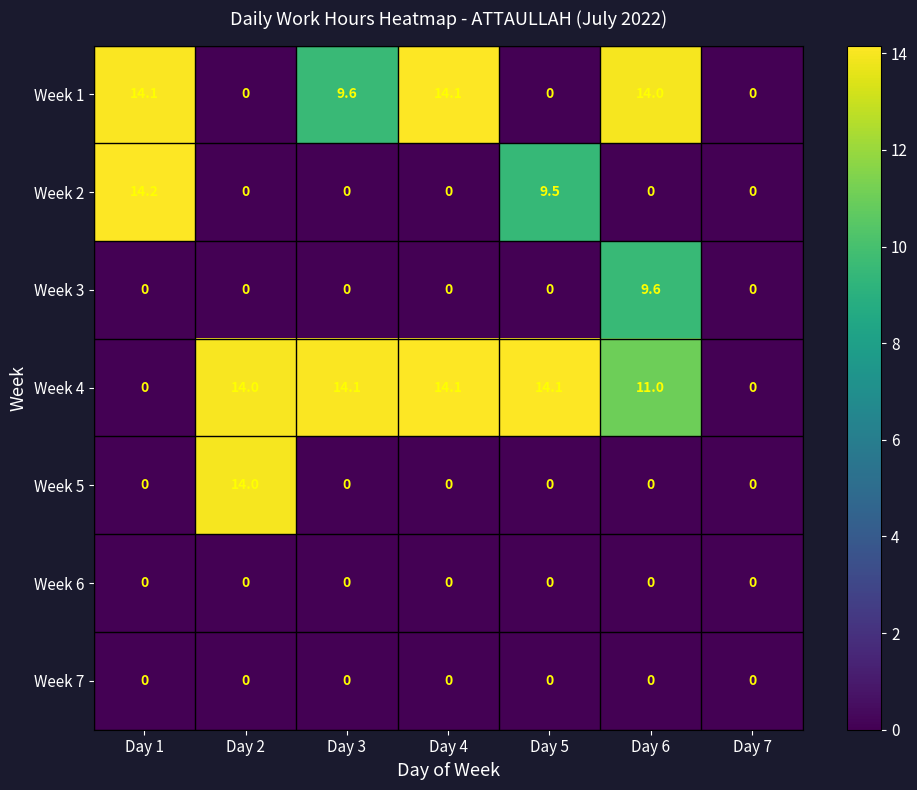

Which series has the widest spread of values?

Week 2